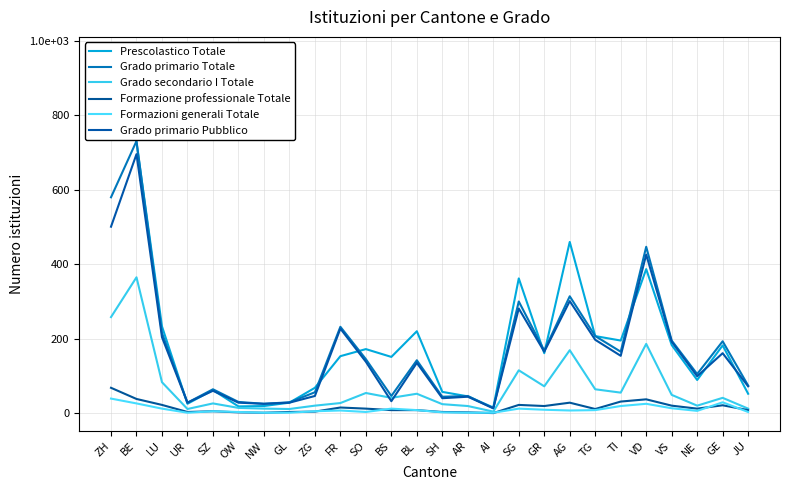

True or false: Grado secondario I Totale has more than 2 points higher than both neighbors.

True